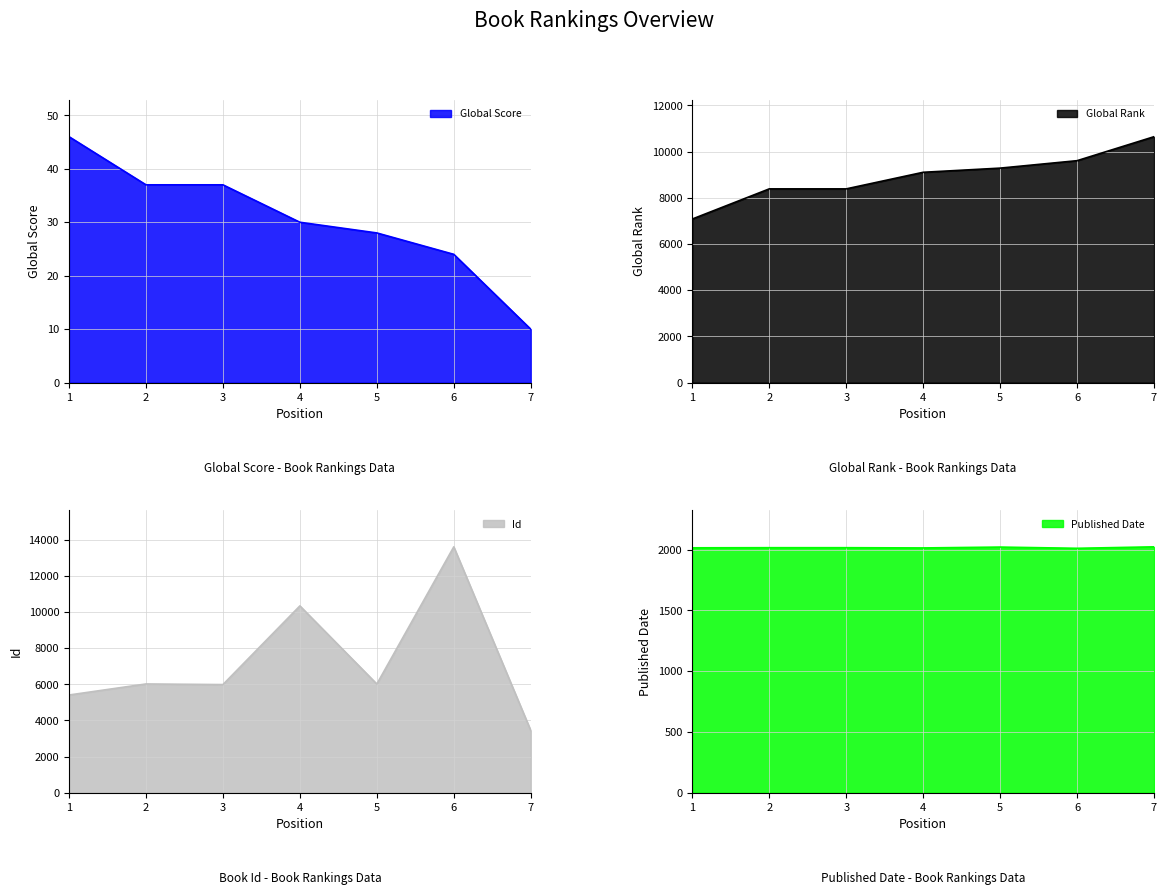

What is the sum of the Id values at 5 and 4?

16355